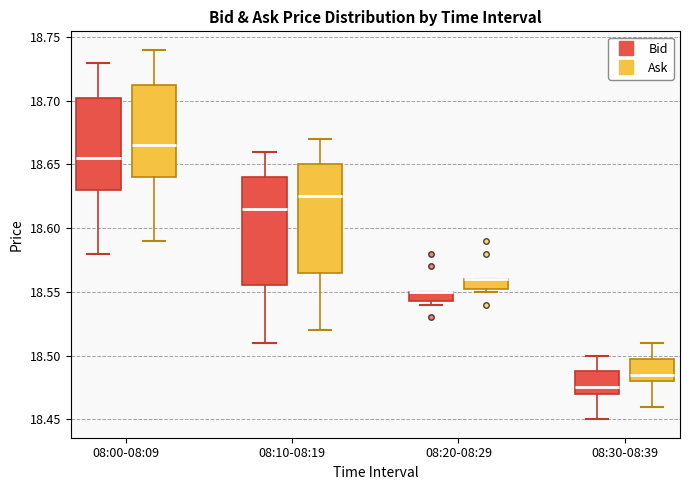

Where is the lower edge of the box for 08:20-08:29 (Ask) on the y-axis? The values are not printed on the chart, so give them approximately, as read against the axis.

18.555